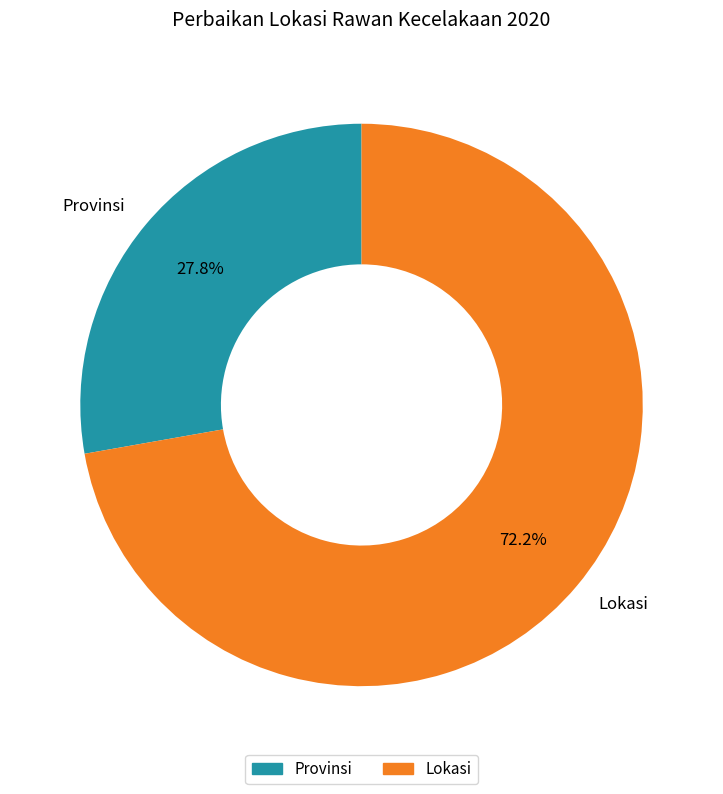

Which category accounts for the majority?

Lokasi